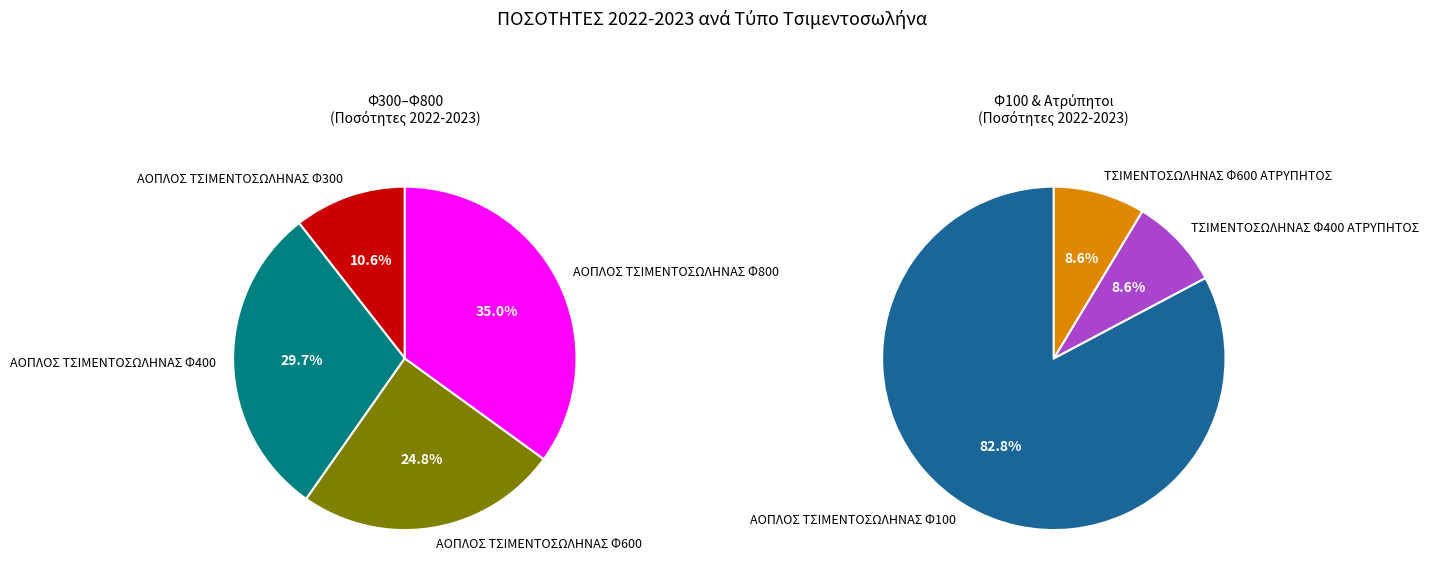

Rank the categories by value from lowest to highest.

ΤΣΙΜΕΝΤΟΣΩΛΗΝΑΣ Φ400 ΑΤΡΥΠΗΤΟΣ, ΤΣΙΜΕΝΤΟΣΩΛΗΝΑΣ Φ600 ΑΤΡΥΠΗΤΟΣ, ΑΟΠΛΟΣ ΤΣΙΜΕΝΤΟΣΩΛΗΝΑΣ Φ300, ΑΟΠΛΟΣ ΤΣΙΜΕΝΤΟΣΩΛΗΝΑΣ Φ600, ΑΟΠΛΟΣ ΤΣΙΜΕΝΤΟΣΩΛΗΝΑΣ Φ400, ΑΟΠΛΟΣ ΤΣΙΜΕΝΤΟΣΩΛΗΝΑΣ Φ800, ΑΟΠΛΟΣ ΤΣΙΜΕΝΤΟΣΩΛΗΝΑΣ Φ100